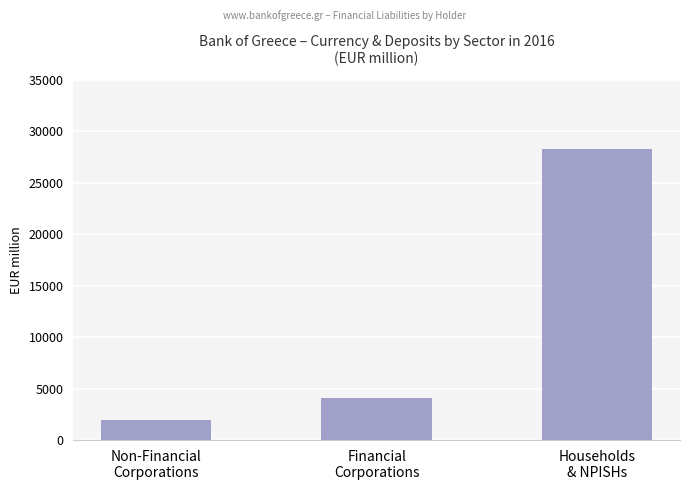

Approximately how many times larger is the value at Financial
Corporations compared to Non-Financial
Corporations?

2.1